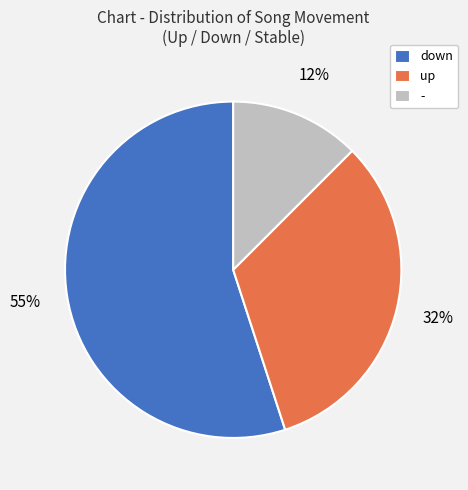

To the nearest percent, what is the difference between the - and up slice percentages?

20%